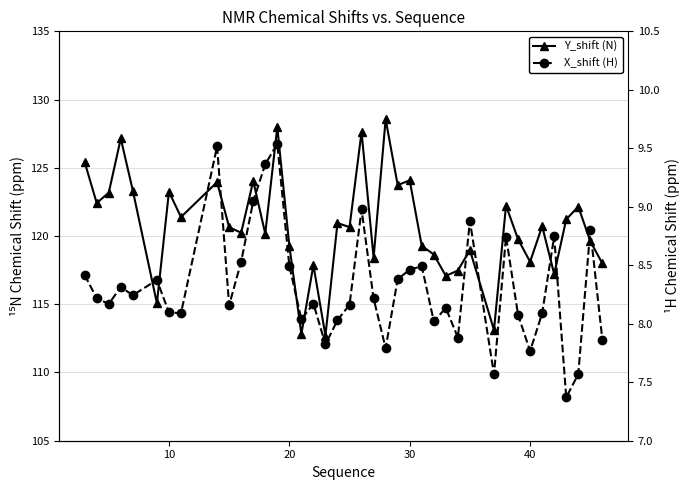

What is the maximum value for Y_shift (N)?

128.6